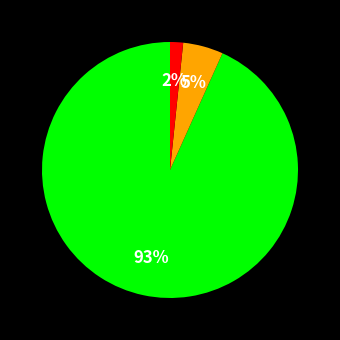

To the nearest percent, what is the average slice percentage?

33%